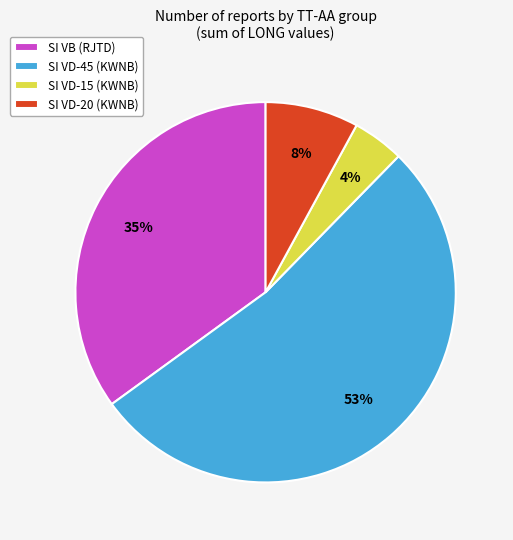

Which category has the smallest portion of the pie?

SI VD-15 (KWNB)